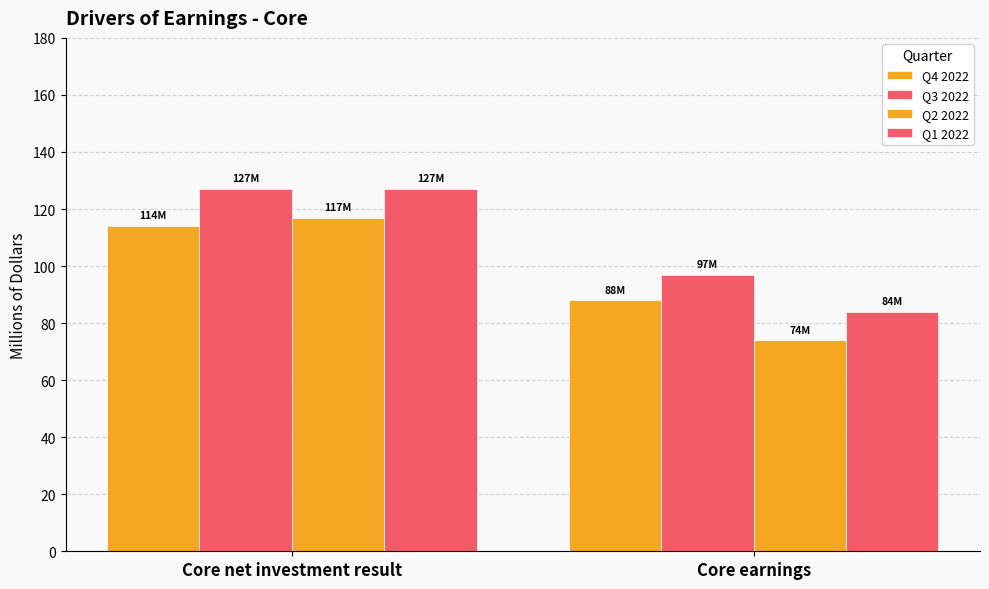

Rank the series by their maximum value, from lowest to highest.

Q4 2022, Q2 2022, Q3 2022, Q1 2022